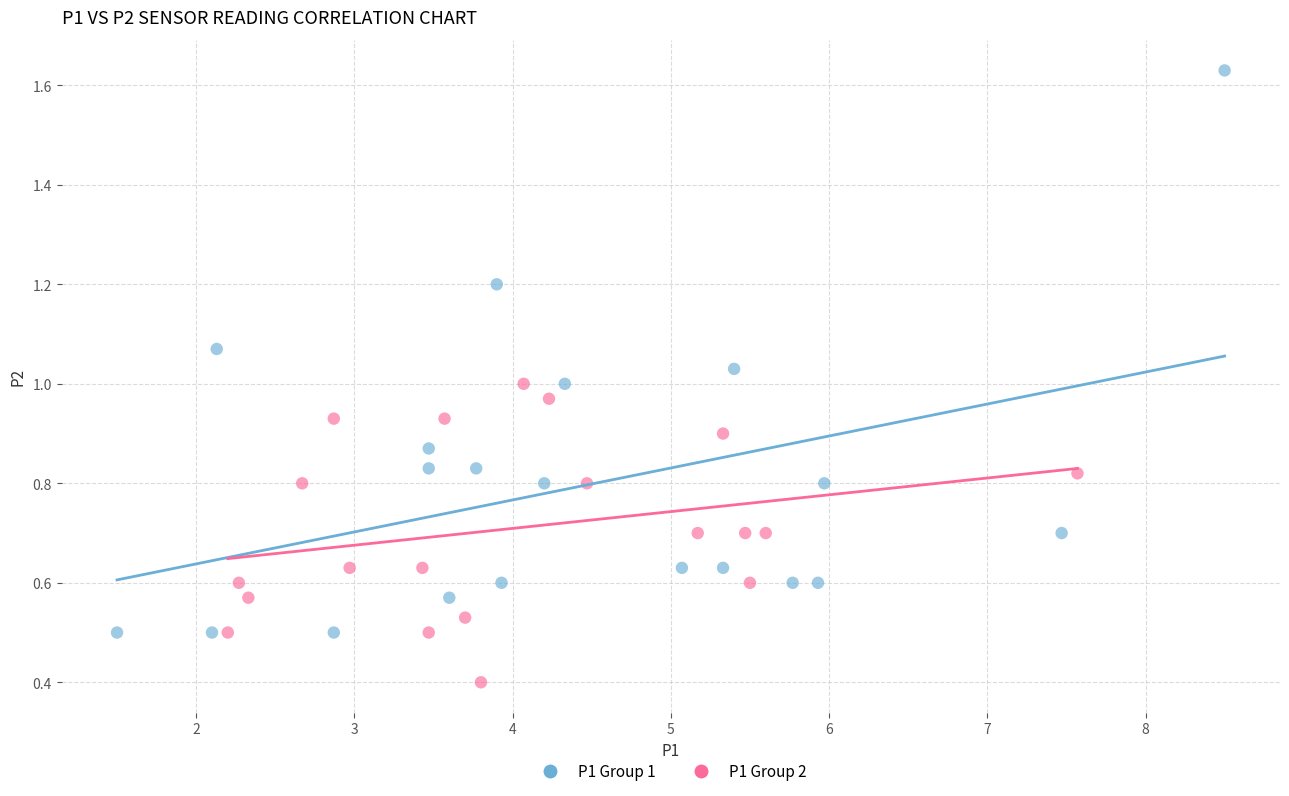

Which series has the largest Y range (max minus min)?

P1 Group 1